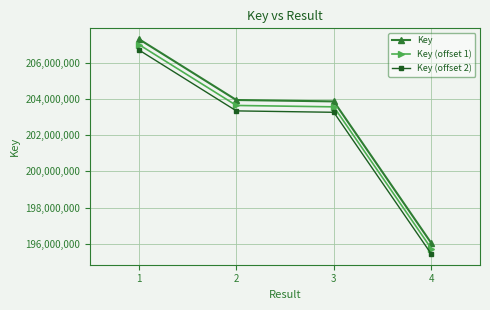

The value of Key (offset 1) at 3 is 203560860. True or false?

True